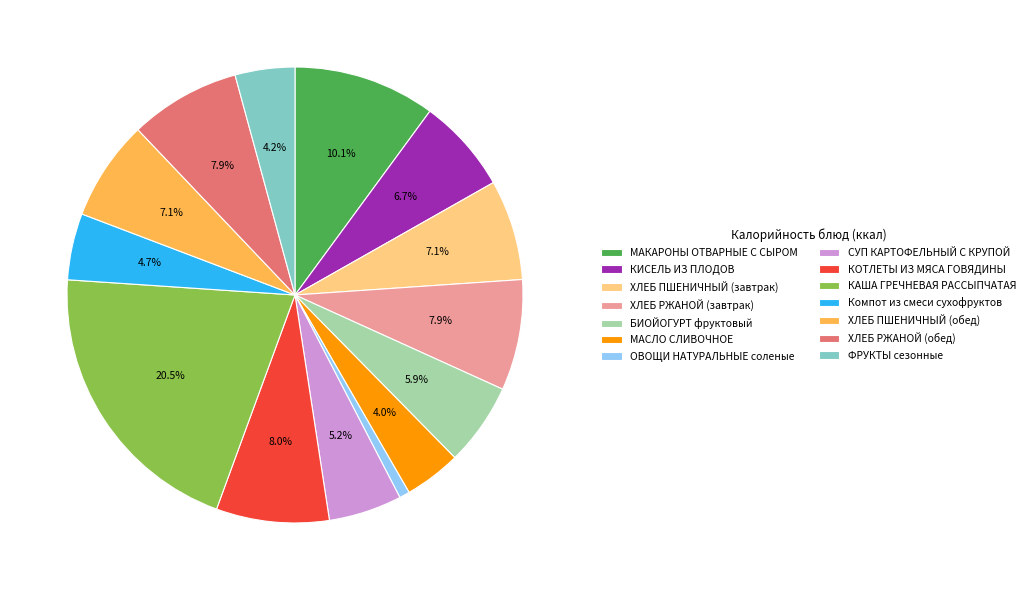

To the nearest percent, what is the combined percentage of ХЛЕБ ПШЕНИЧНЫЙ (обед) and КАША ГРЕЧНЕВАЯ РАССЫПЧАТАЯ?

28%